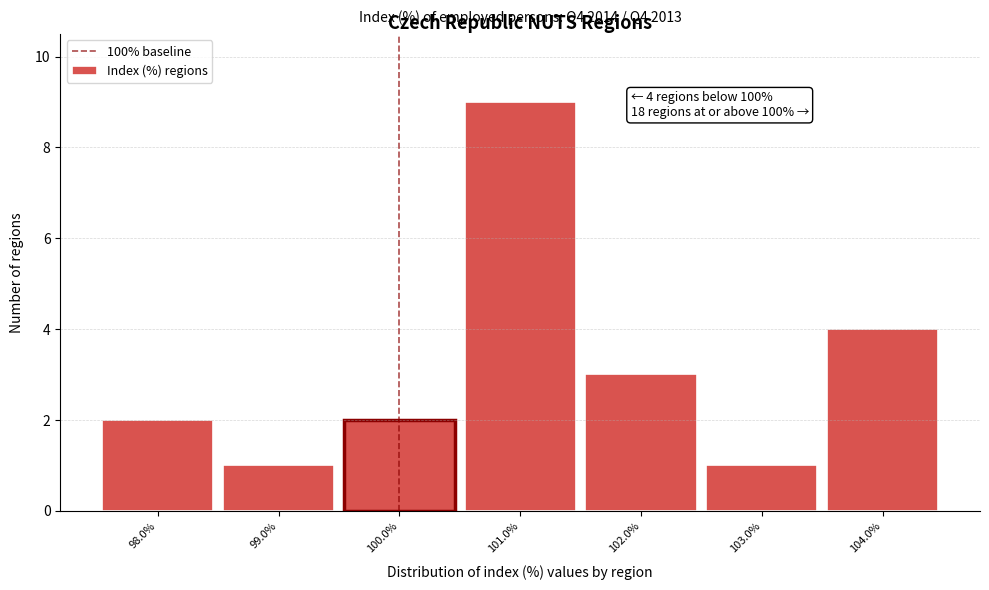

Which range on the x-axis has the tallest bar?

100.5 to 101.5